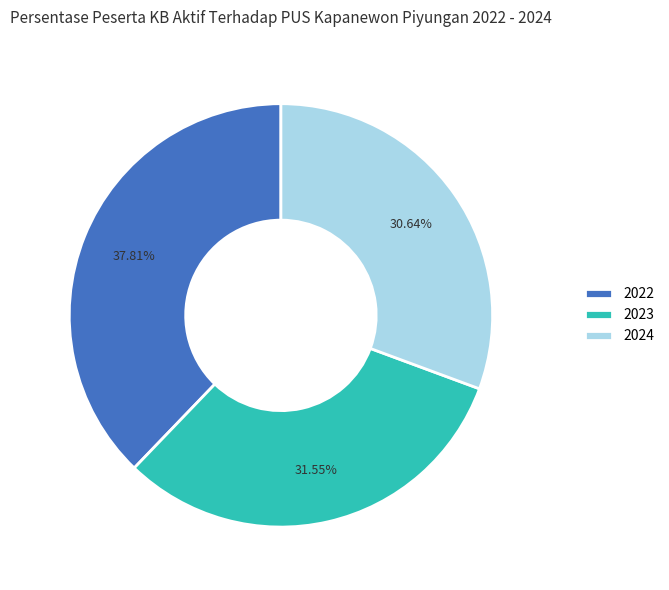

Is there any slice that represents more than half of the pie?

No